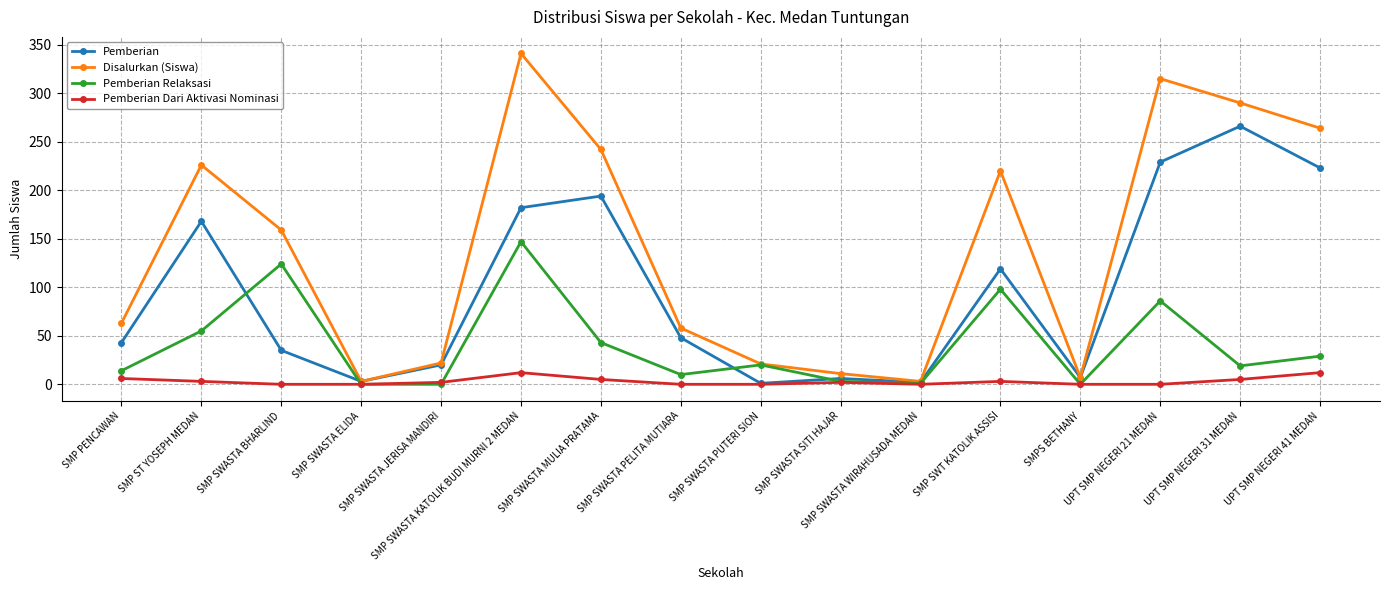

What is the total value across all series at UPT SMP NEGERI 41 MEDAN?

528